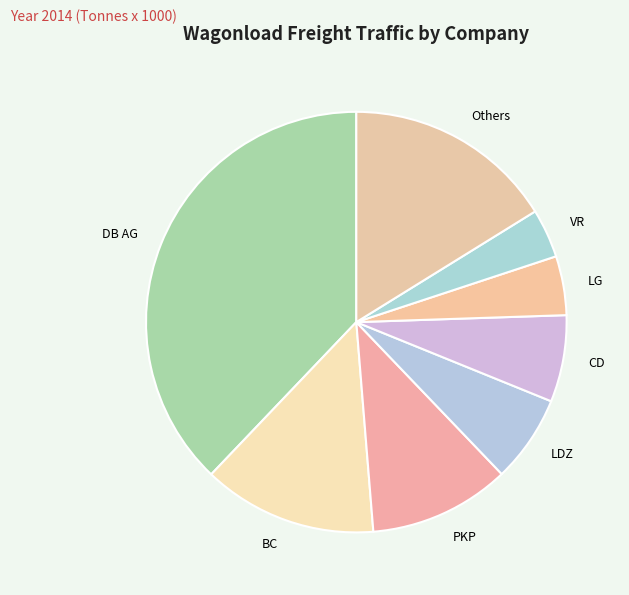

Does CD account for over 50% of the chart?

No